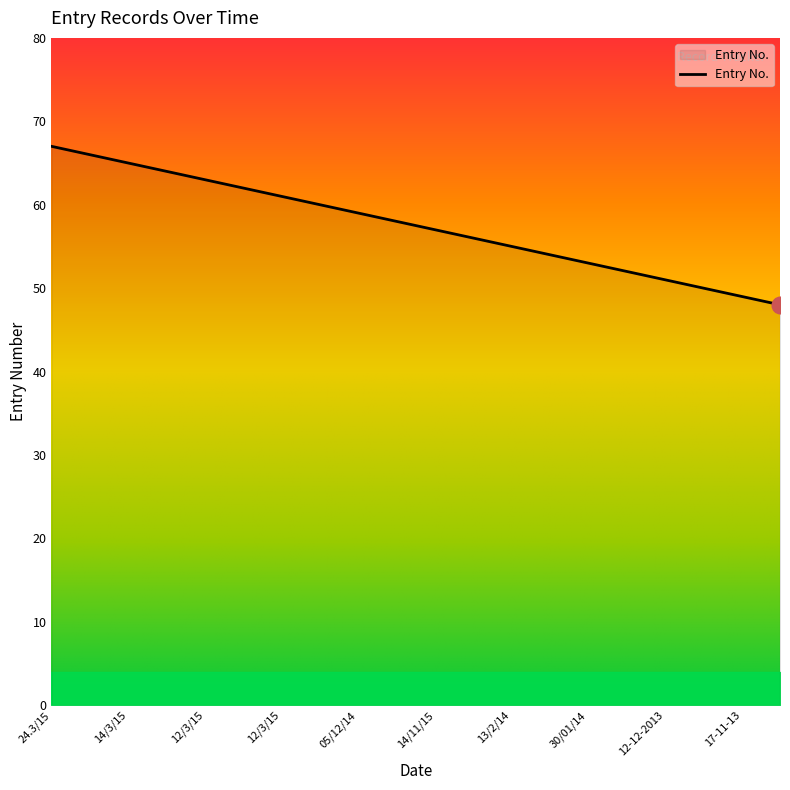

What is the difference between the maximum and minimum values?

19